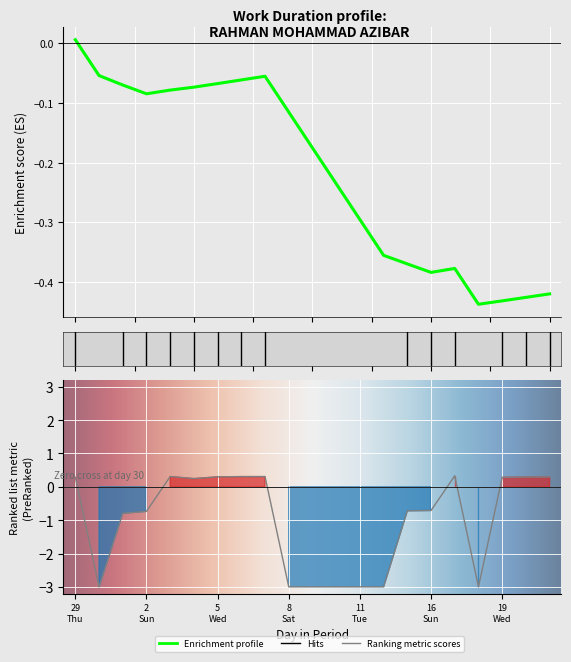

Which has a higher value, 3 or 1?

3